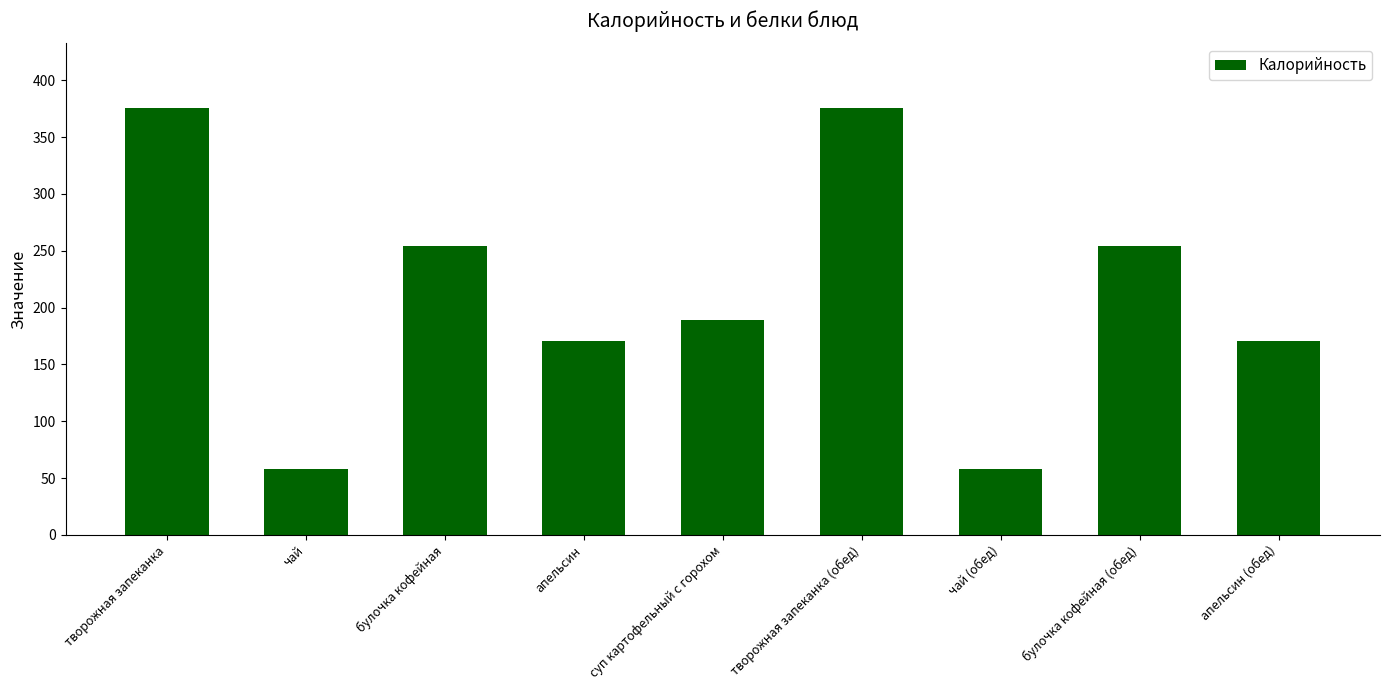

Reading right to left, what are all the values shown in this chart?

апельсин (обед)=171	булочка кофейная (обед)=254	чай (обед)=58	творожная запеканка (обед)=376	суп картофельный с горохом=189	апельсин=171	булочка кофейная=254	чай=58	творожная запеканка=376